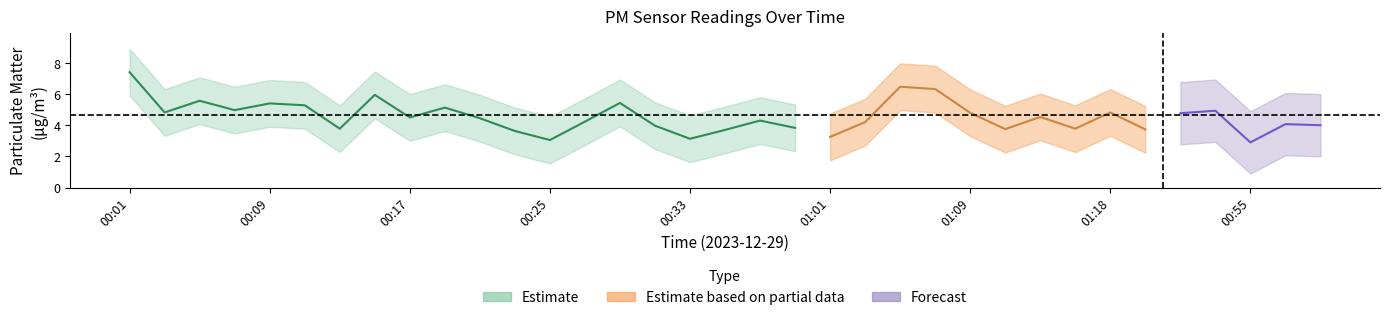

Which label corresponds to the largest value in the chart?

00:01